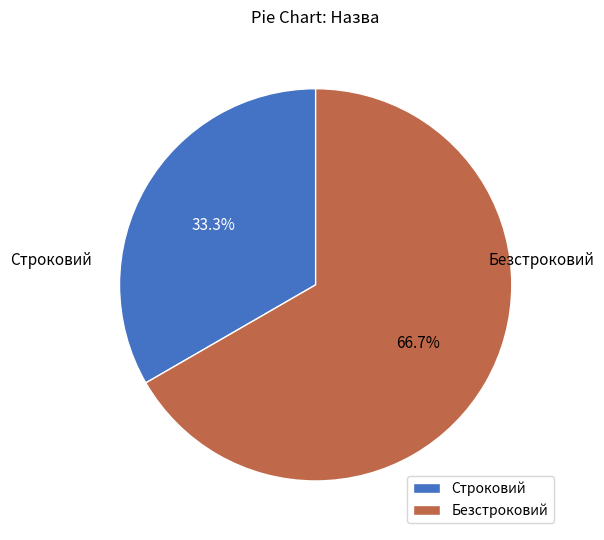

To the nearest percent, what is the combined percentage of Строковий and Безстроковий?

100%